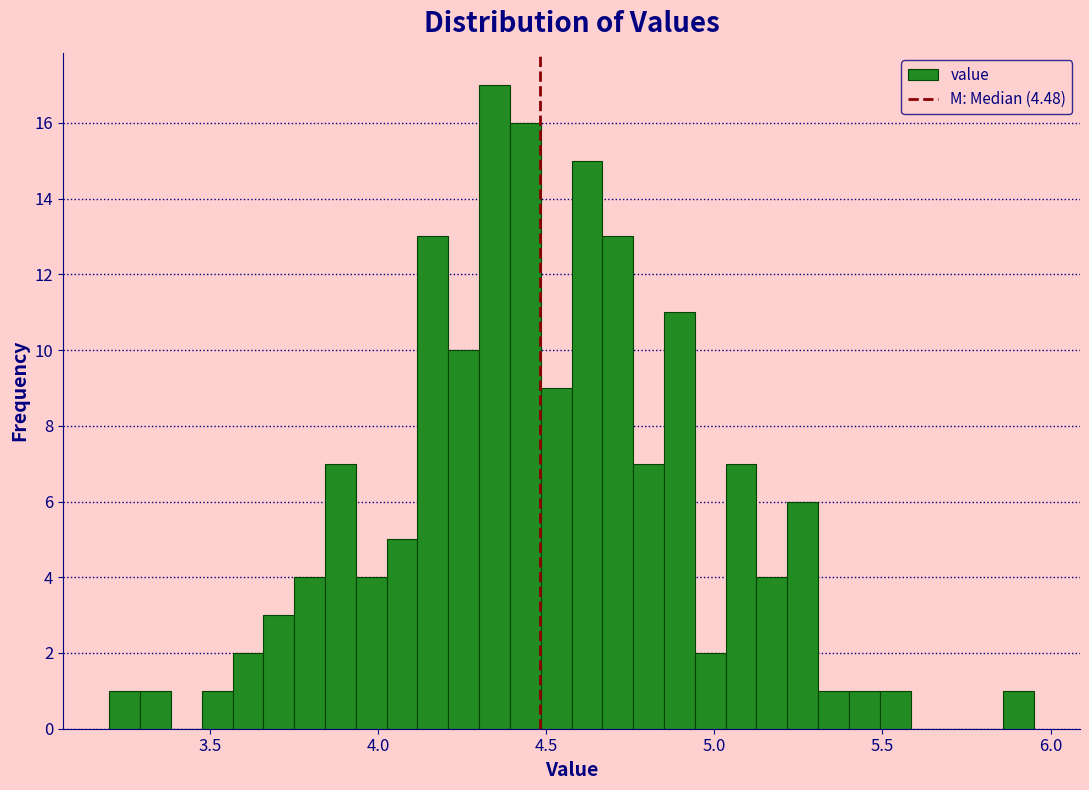

Around what value on the x-axis is the tallest bar? Give the approximate position of its centre, as read against the axis.

4.35